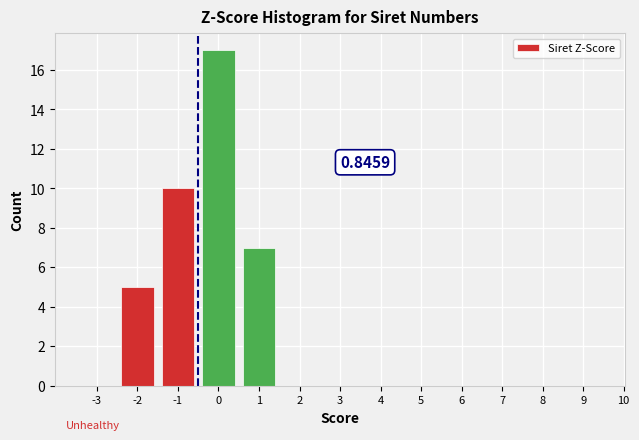

Reading left to right, transcribe all the data shown in this chart.

-3=0	-2=5	-1=10	0=17	1=7	2=0	3=0	4=0	5=0	6=0	7=0	8=0	9=0